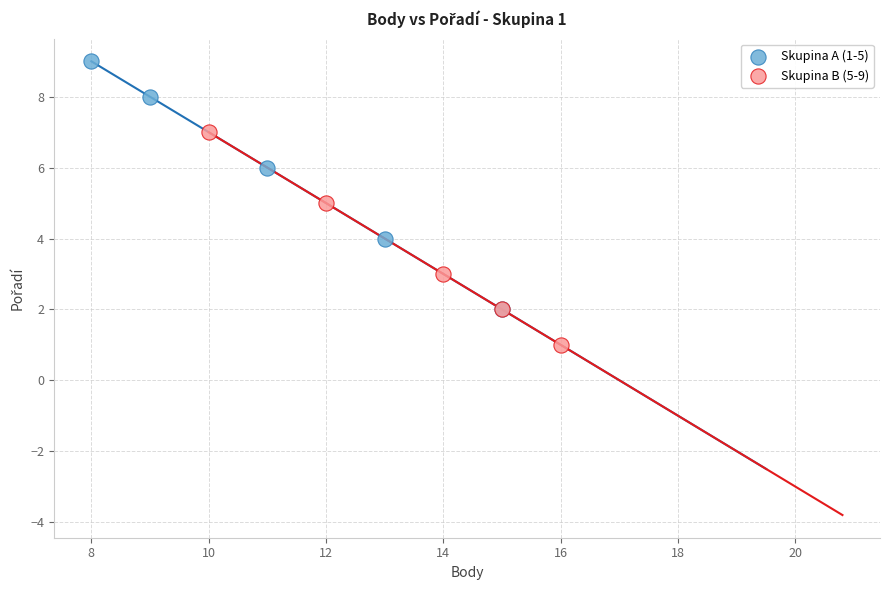

Which series reaches the maximum Y coordinate?

Skupina A (1-5)